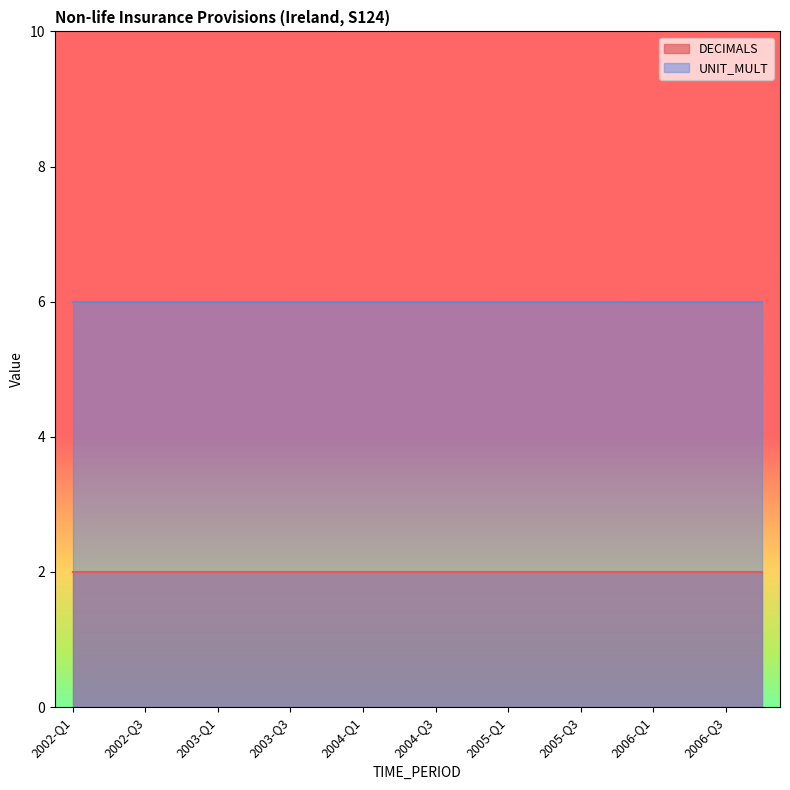

At which category is the sum across all series the highest?

2002-Q1